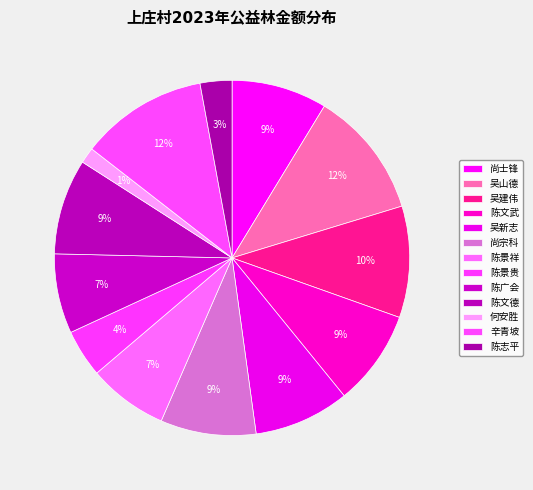

The 陈志平 slice represents 1% of the pie. True or false?

False